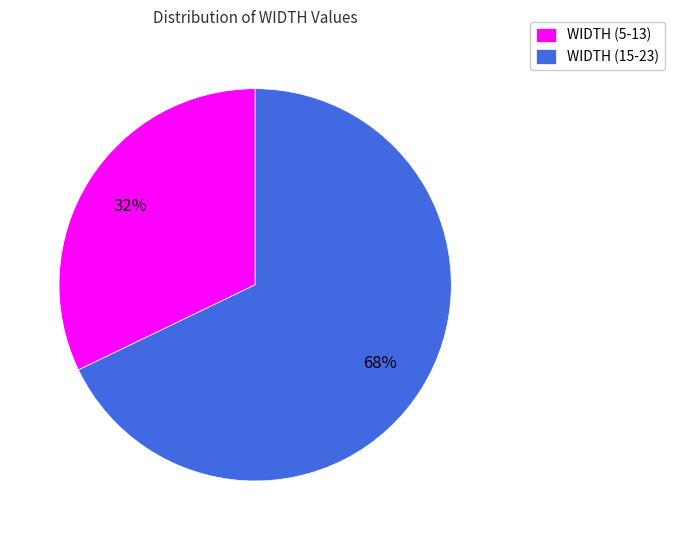

To the nearest percent, what portion does WIDTH (15-23) represent?

68%